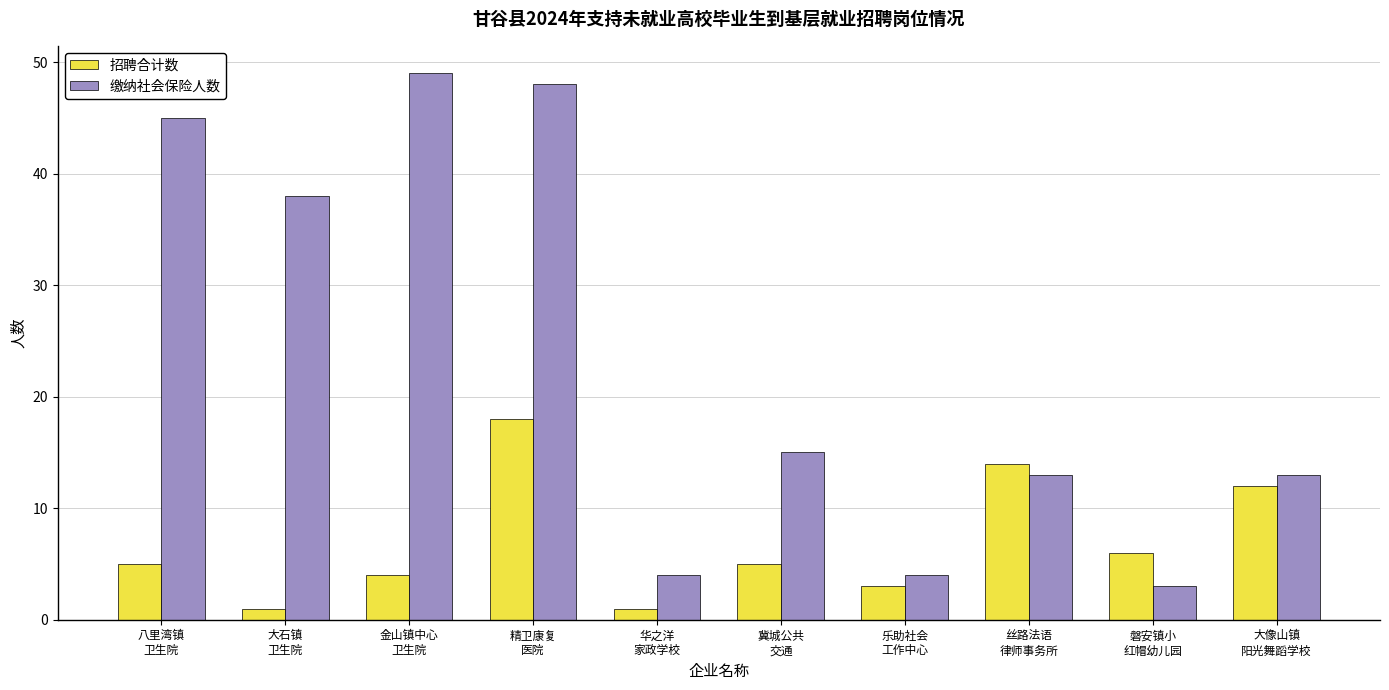

Reading left to right, transcribe all the data shown in this chart.

招聘合计数: 八里湾镇
卫生院=5	大石镇
卫生院=1	金山镇中心
卫生院=4	精卫康复
医院=18	华之洋
家政学校=1	冀城公共
交通=5	乐助社会
工作中心=3	丝路法语
律师事务所=14	磐安镇小
红帽幼儿园=6	大像山镇
阳光舞蹈学校=12
缴纳社会保险人数: 八里湾镇
卫生院=45	大石镇
卫生院=38	金山镇中心
卫生院=49	精卫康复
医院=48	华之洋
家政学校=4	冀城公共
交通=15	乐助社会
工作中心=4	丝路法语
律师事务所=13	磐安镇小
红帽幼儿园=3	大像山镇
阳光舞蹈学校=13